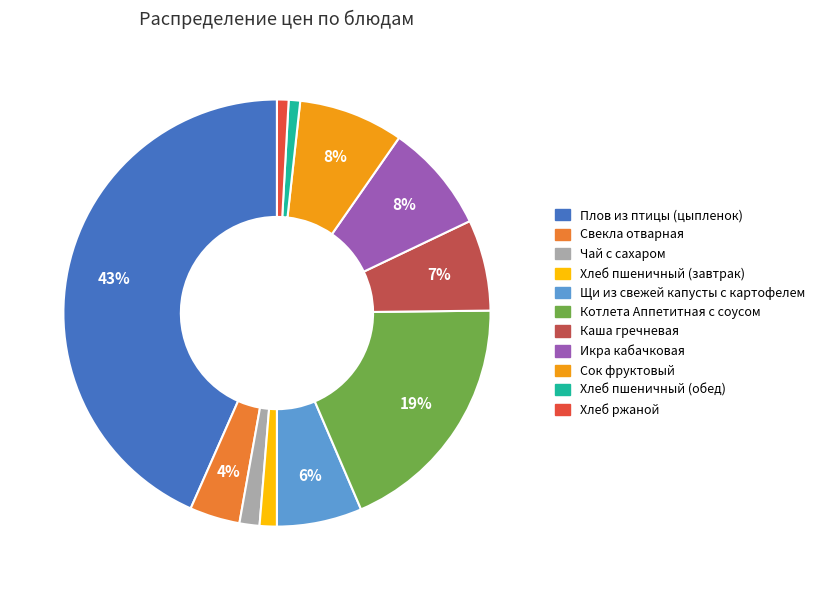

To the nearest percent, what is the average slice percentage?

9%